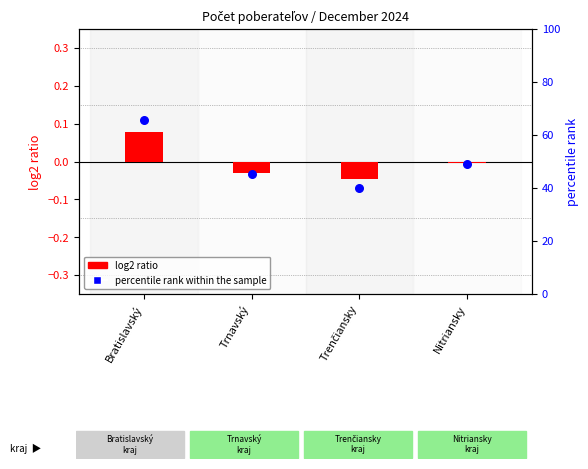

At how many categories does at least one series exceed 49?

2